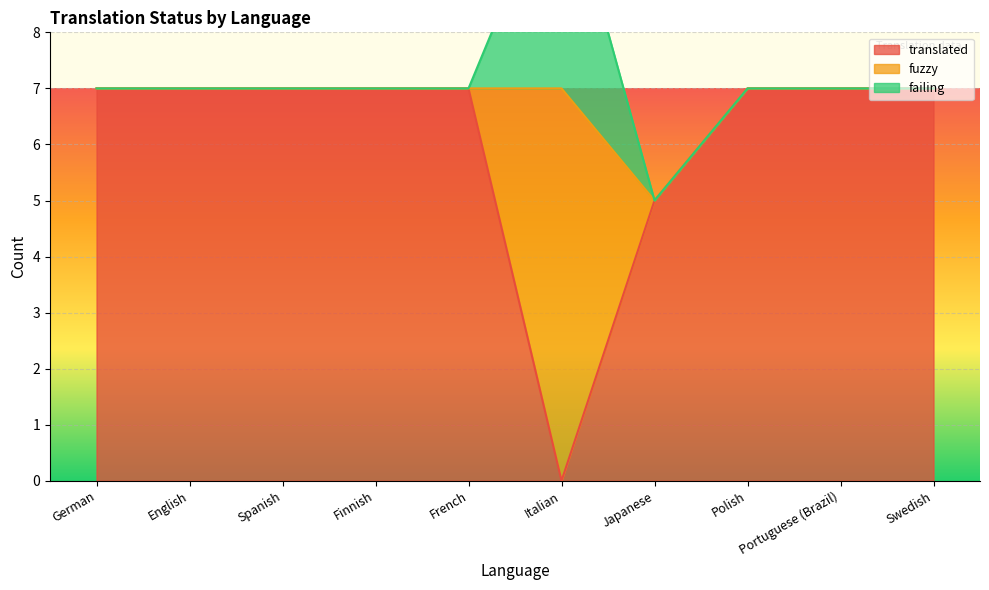

Which series has the largest range (max minus min)?

translated